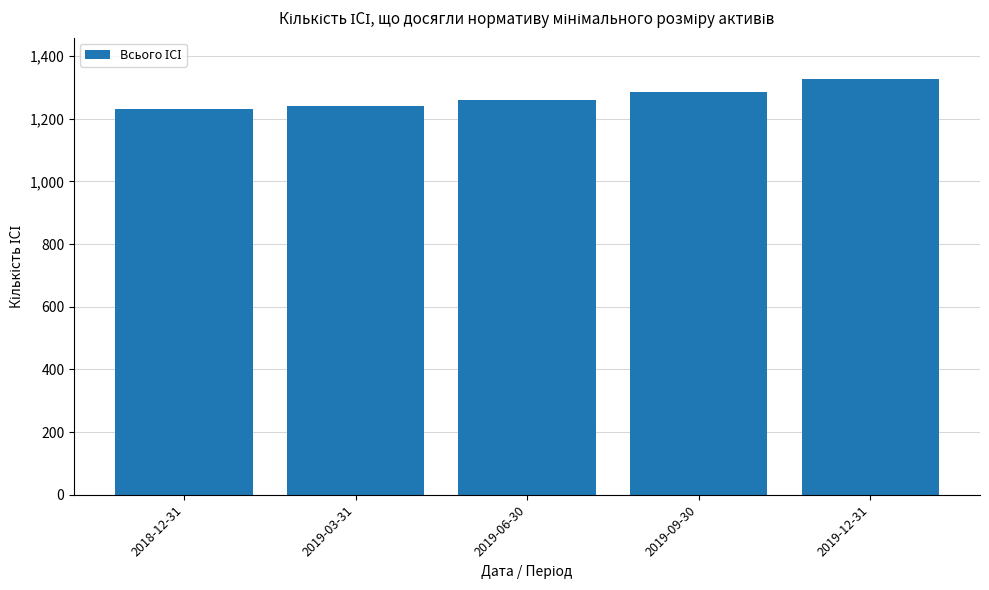

Reading left to right, what are all the values shown in this chart?

1230	1242	1259	1284	1326